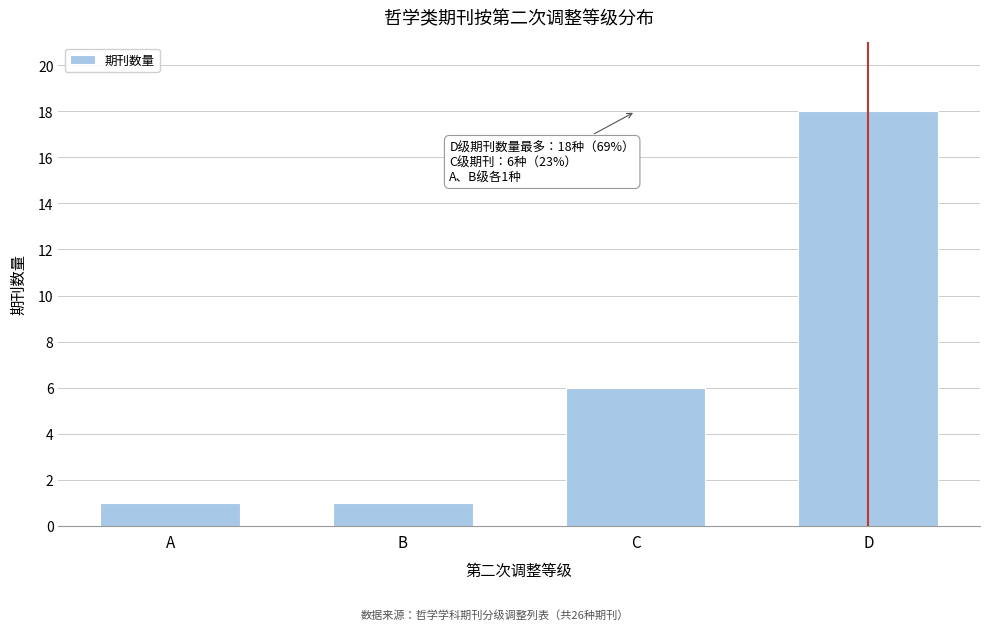

Reading left to right, transcribe all the data shown in this chart.

A=1	B=1	C=6	D=18